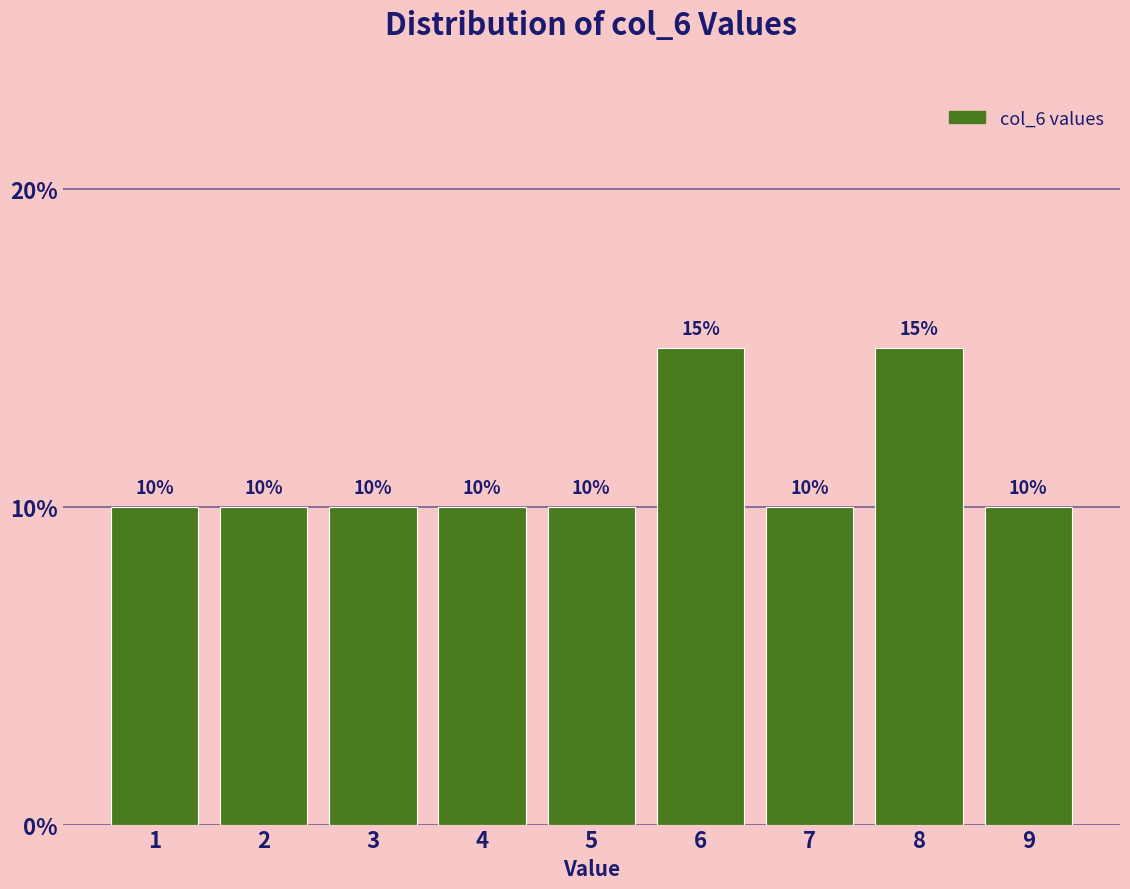

Reading left to right, transcribe all the data shown in this chart.

1=10	2=10	3=10	4=10	5=10	6=15	7=10	8=15	9=10